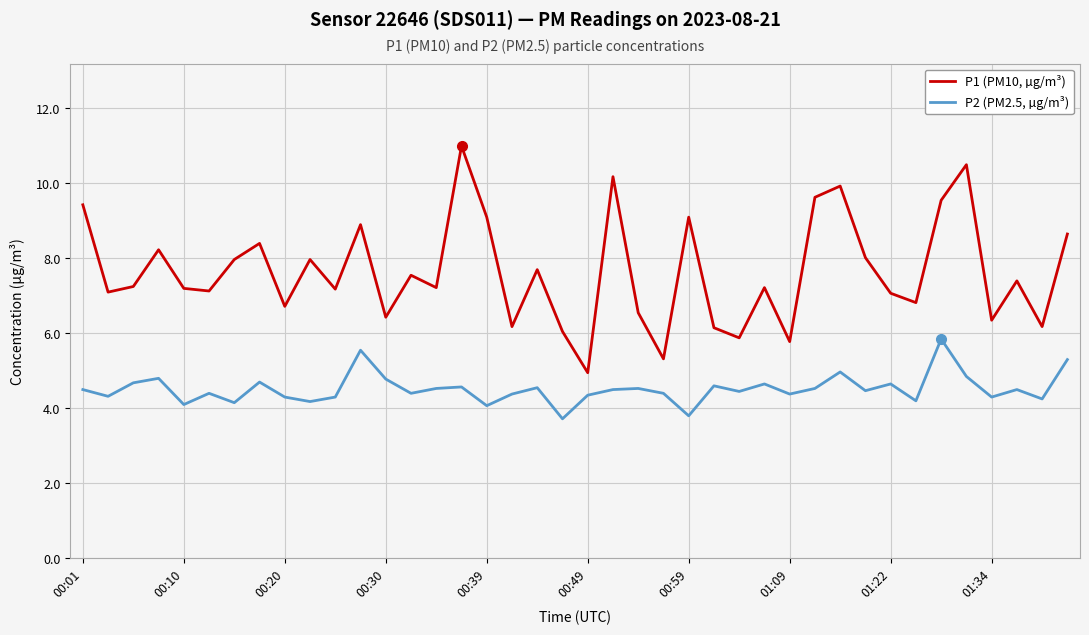

What is the minimum value for P1 (PM10, µg/m³)?

5.0